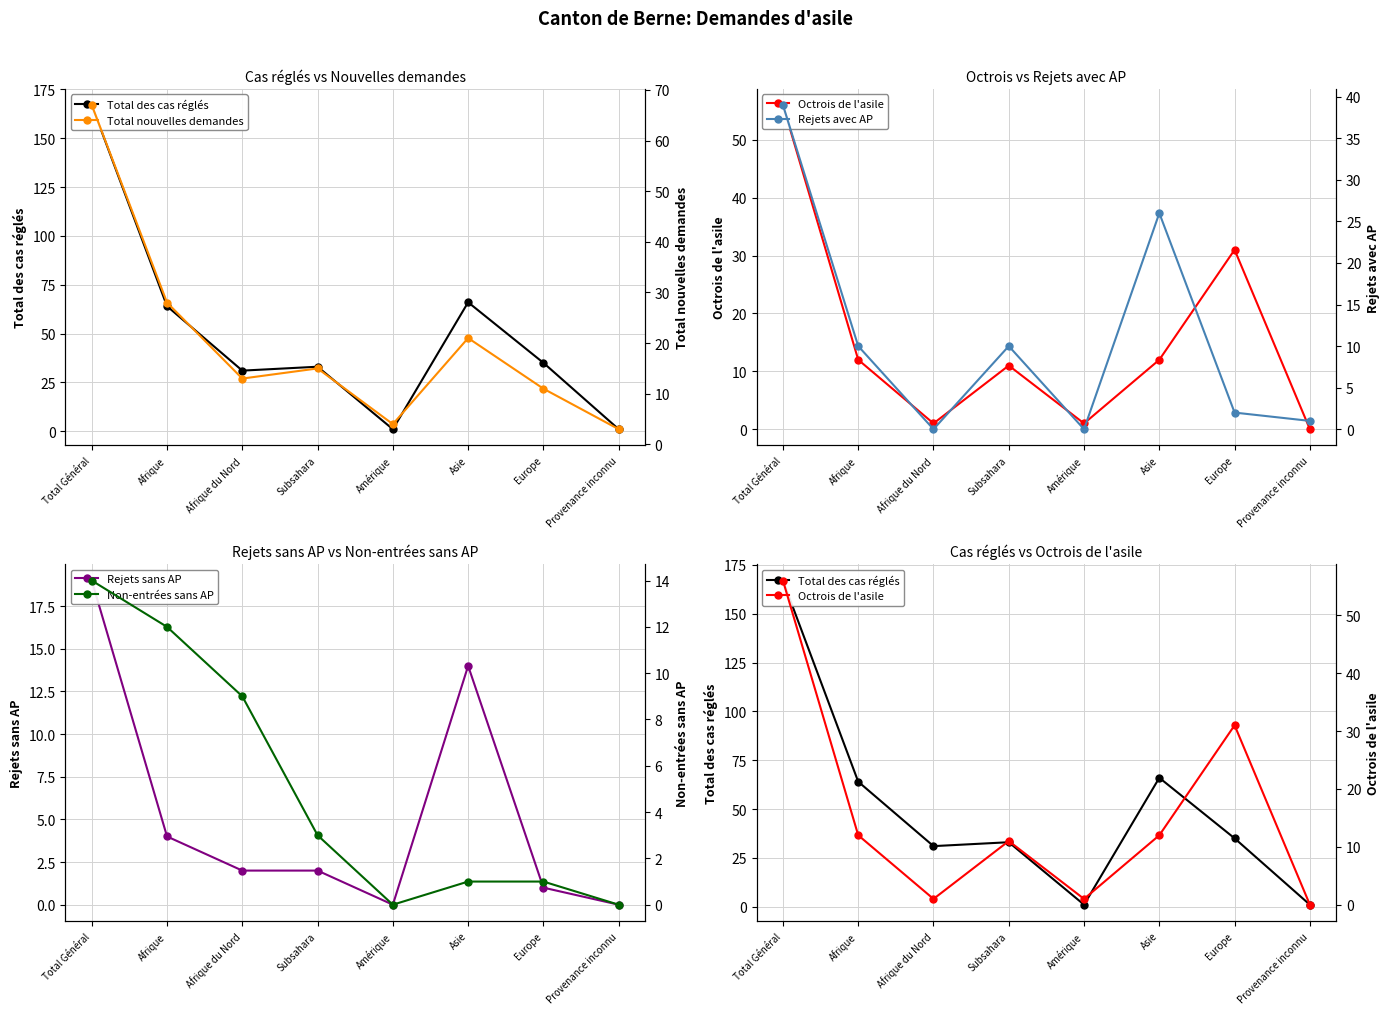

What is the difference between the Total nouvelles demandes values at Asie and Afrique du Nord?

8